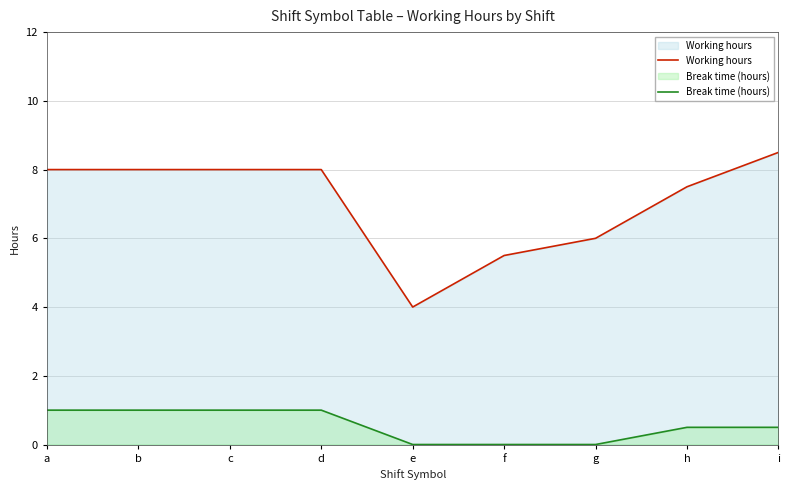

Reading left to right, what are all the values shown in this chart?

Working hours: 8.0	8.0	8.0	8.0	4.0	5.5	6.0	7.5	8.5
Break time (hours): 1.0	1.0	1.0	1.0	0.0	0.0	0.0	0.5	0.5